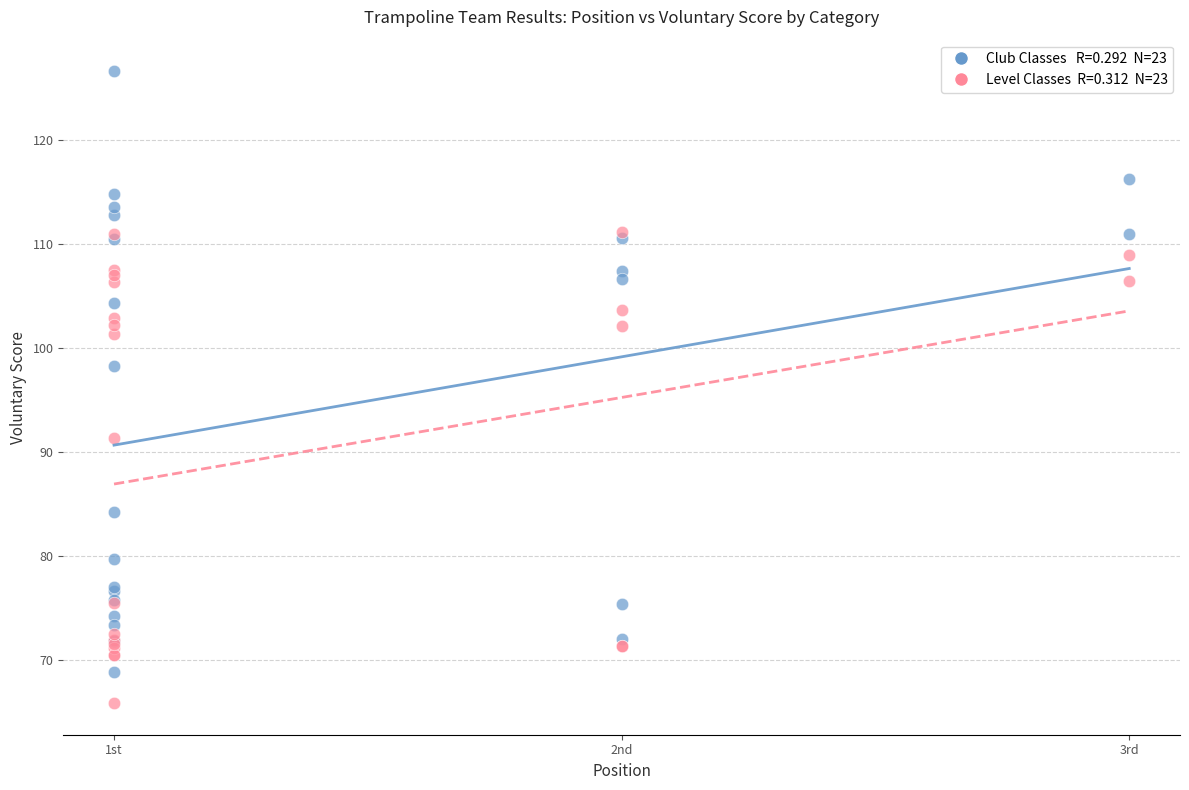

Across all series, what Y value is closest to 96?

98.3